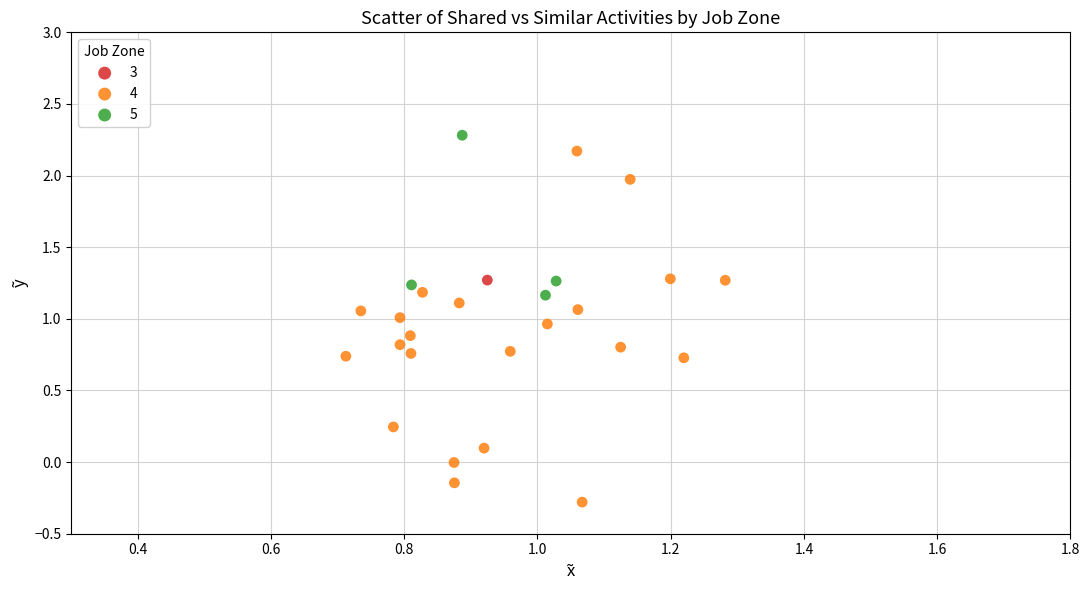

What are all the series names shown in the legend?

3, 4, 5